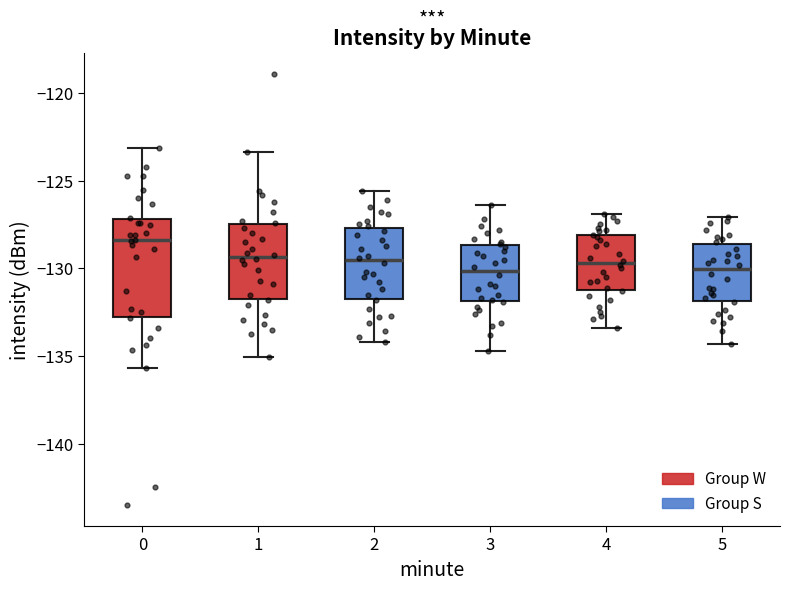

Comparing the boxes themselves (not the whiskers), which one is the tallest?

0